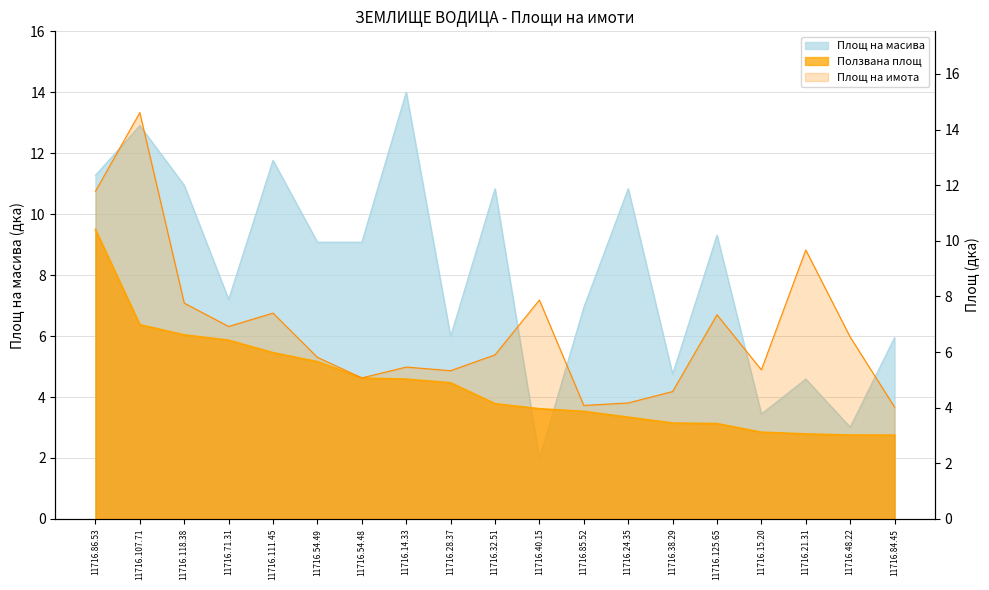

True or false: Площ на имота and Площ на масива intersect in this chart.

True